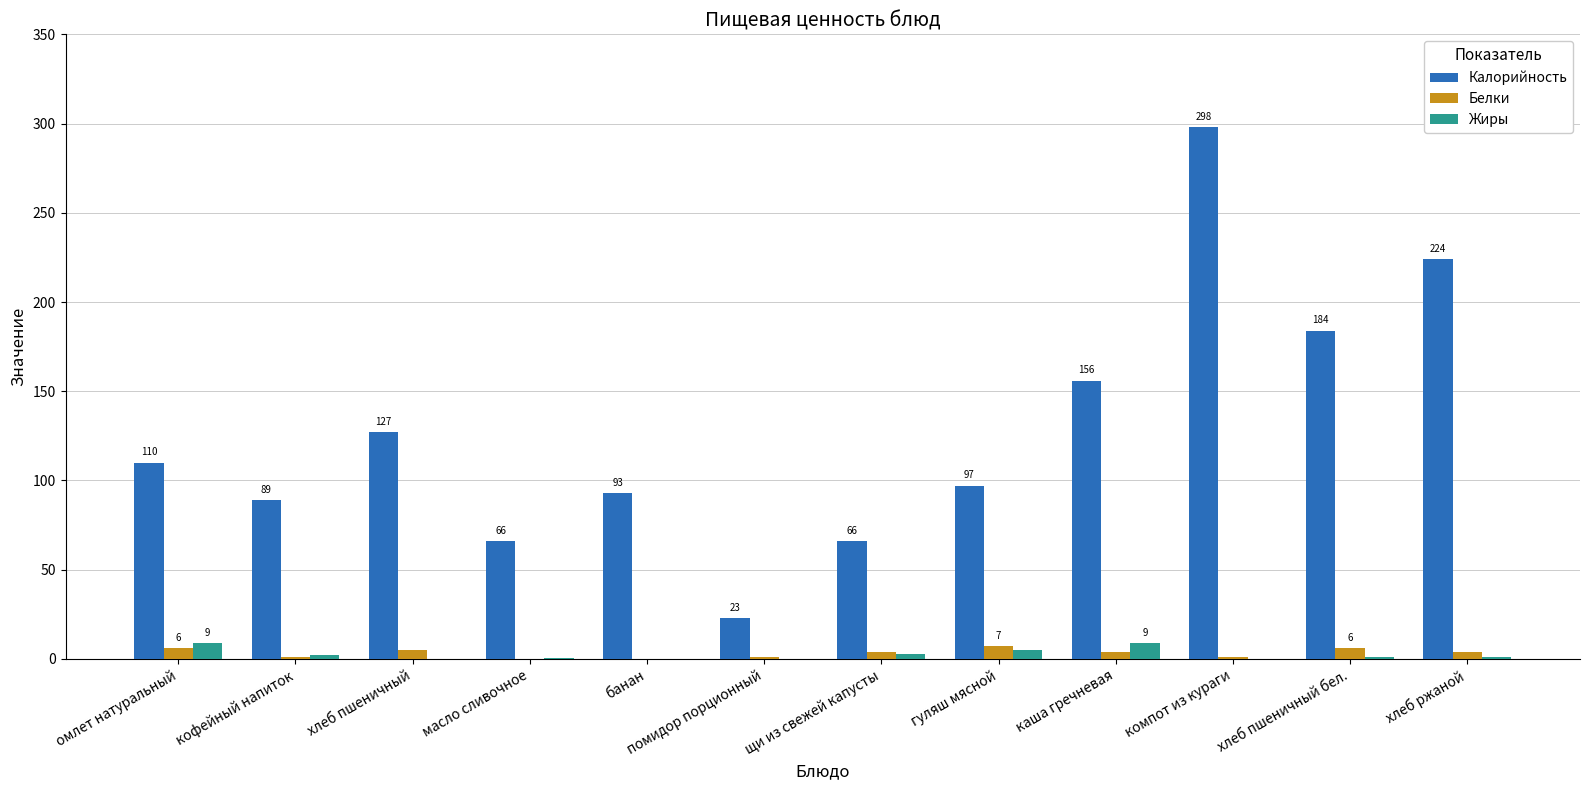

What is the sum of the Белки values at каша гречневая and омлет натуральный?

10.0